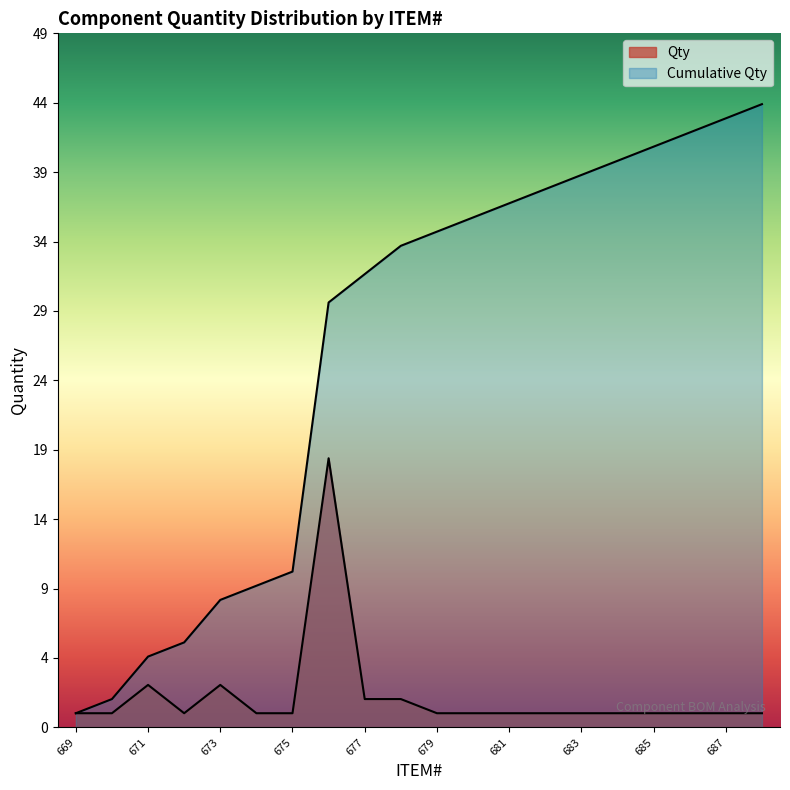

True or false: Qty has more than 1 interior local peaks.

True